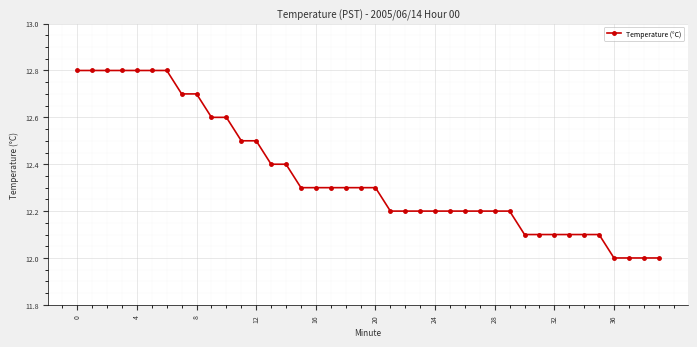

What is the value of the 22nd point from the left?

12.2